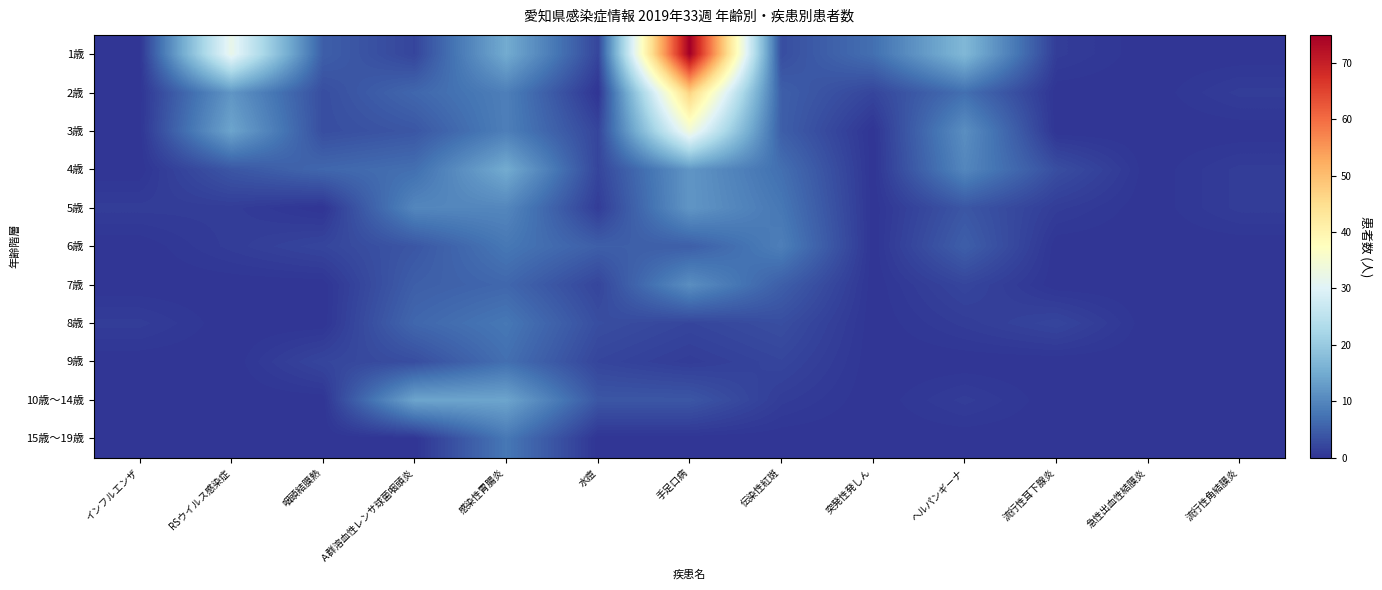

At how many categories does at least one series exceed 19?

2